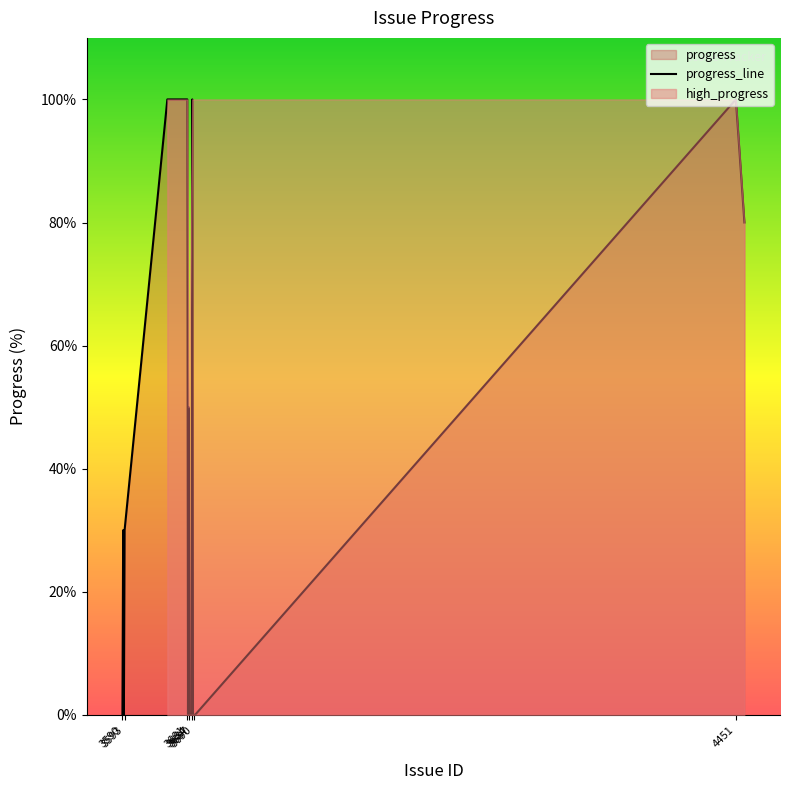

Reading right to left, list all the values displayed in this chart.

80	100	0	0	0	0	100	0	0	0	0	50	0	100	100	100	30	0	30	0